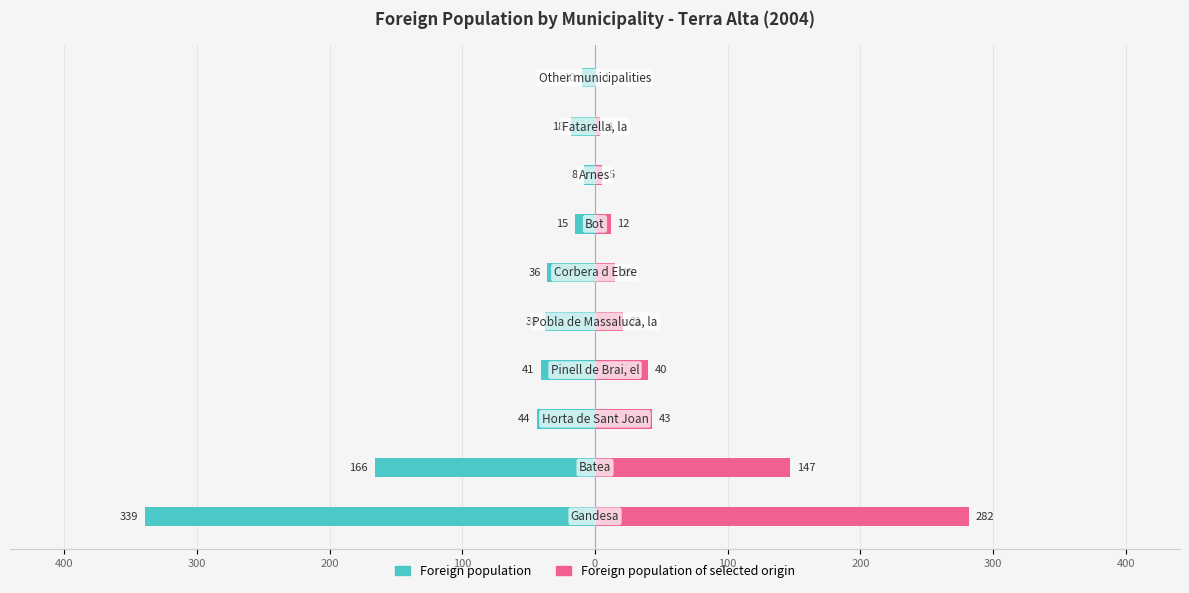

True or false: Foreign population has a value of -64 at 400.

False